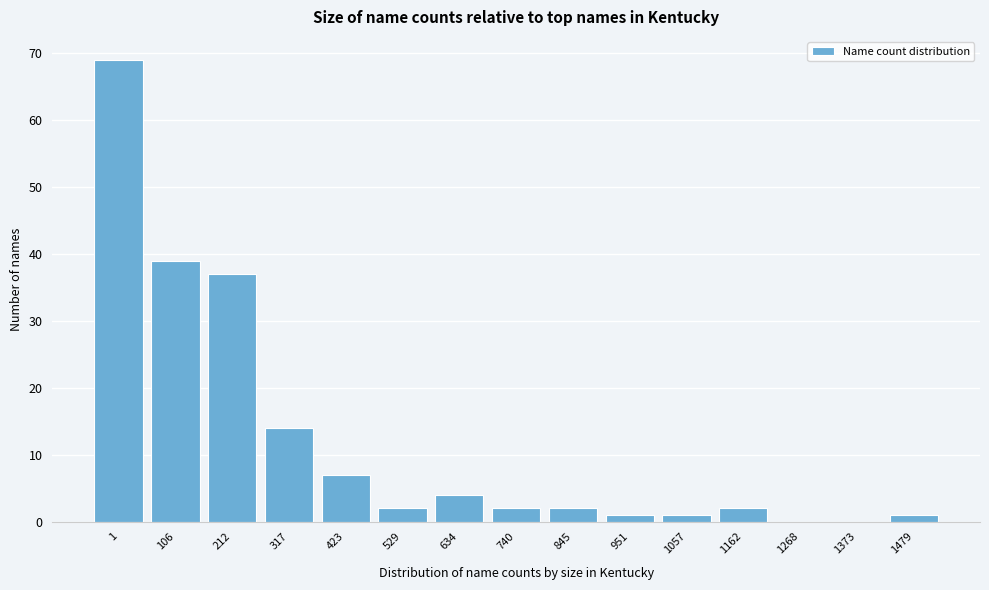

Reading right to left, list all the values displayed in this chart.

1479=1	1373=0	1268=0	1162=2	1057=1	951=1	845=2	740=2	634=4	529=2	423=7	317=14	212=37	106=39	1=69